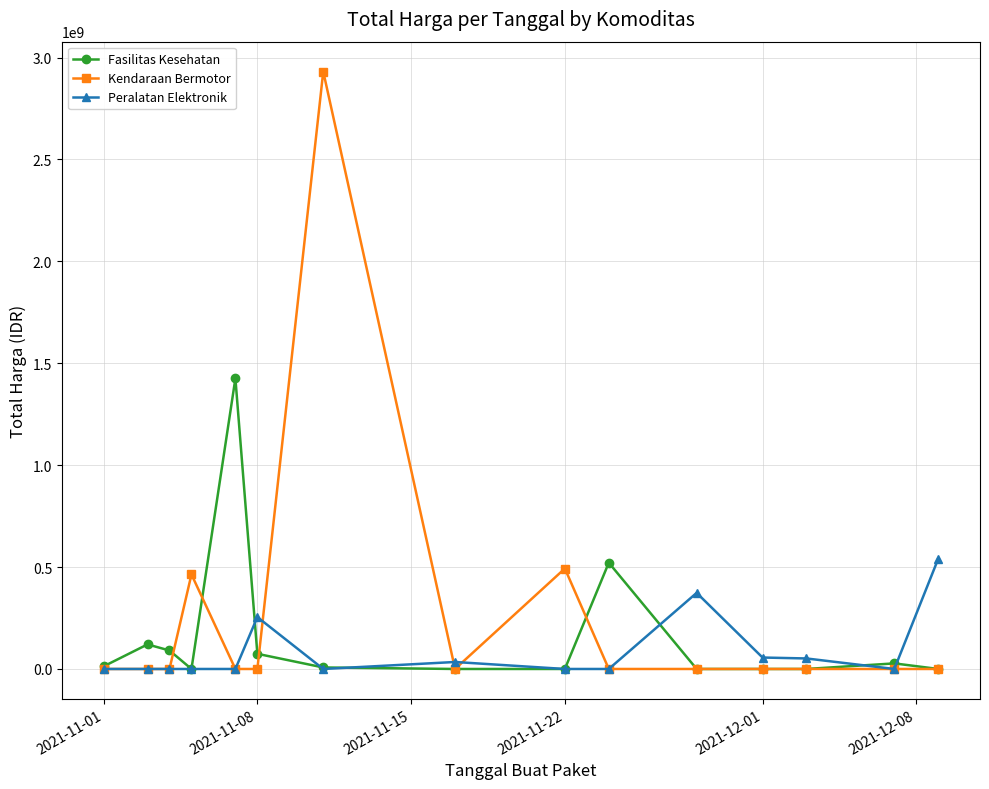

Which series has the widest spread of values?

Kendaraan Bermotor